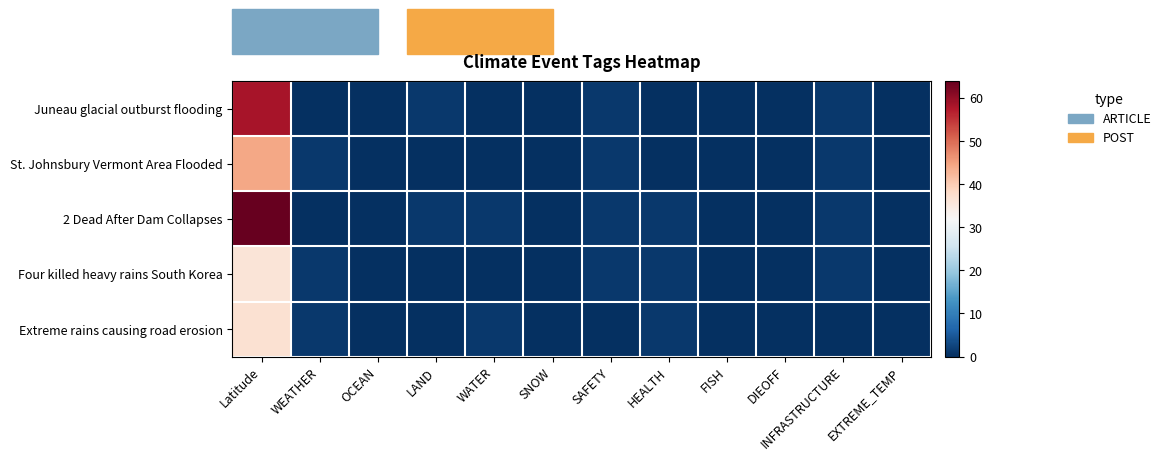

Rank the series at INFRASTRUCTURE from lowest to highest value.

Extreme rains causing road erosion, Juneau glacial outburst flooding, St. Johnsbury Vermont Area Flooded, 2 Dead After Dam Collapses, Four killed heavy rains South Korea